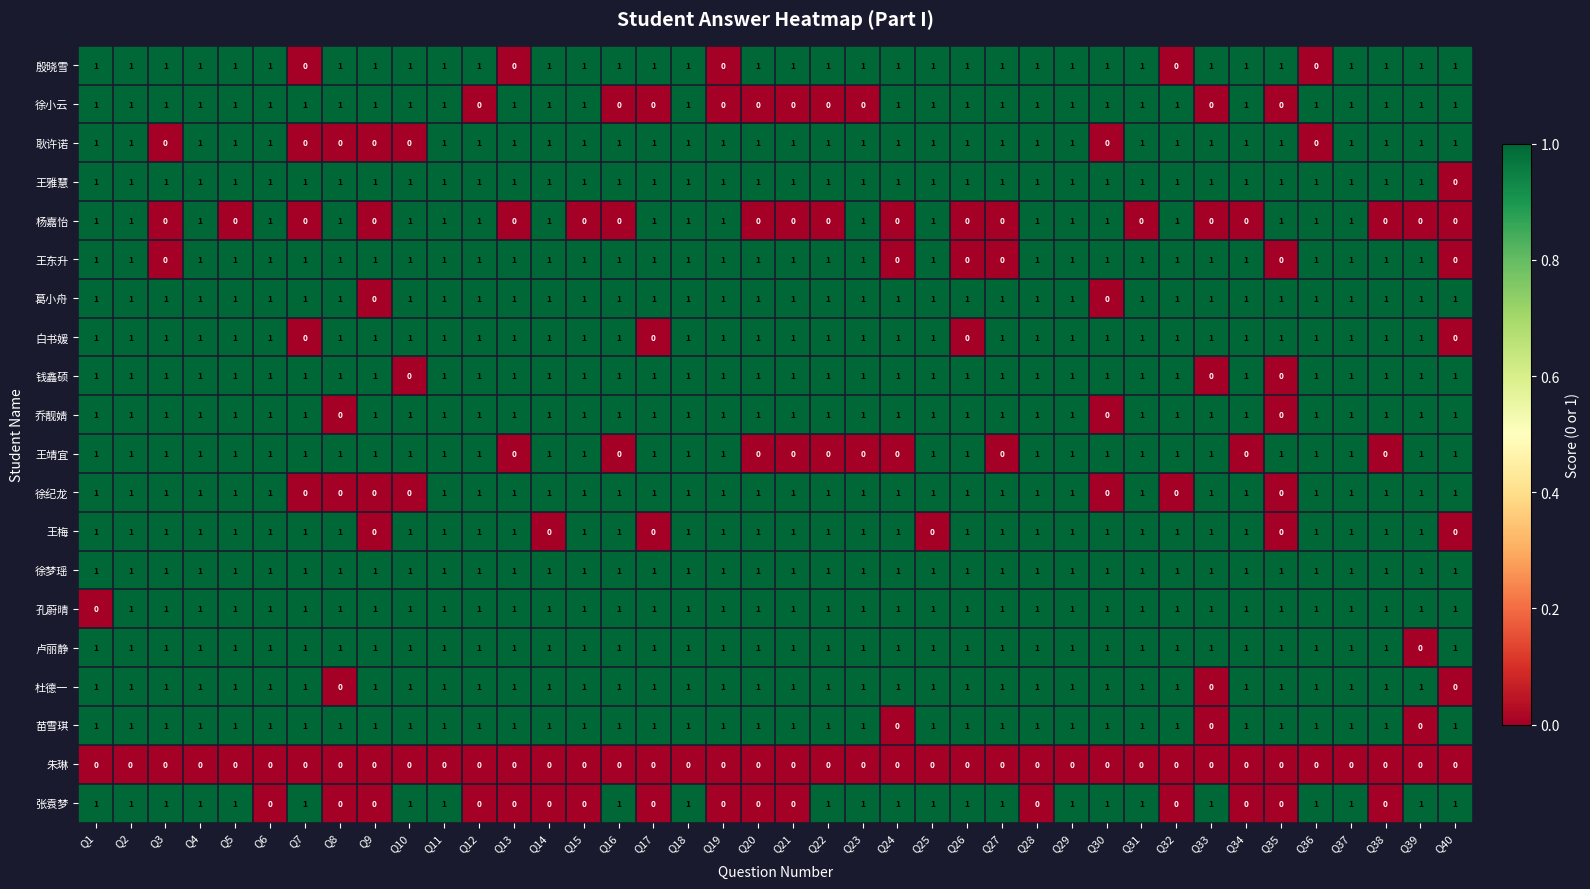

True or false: 徐小云 has a value of 0 at Q17.

True